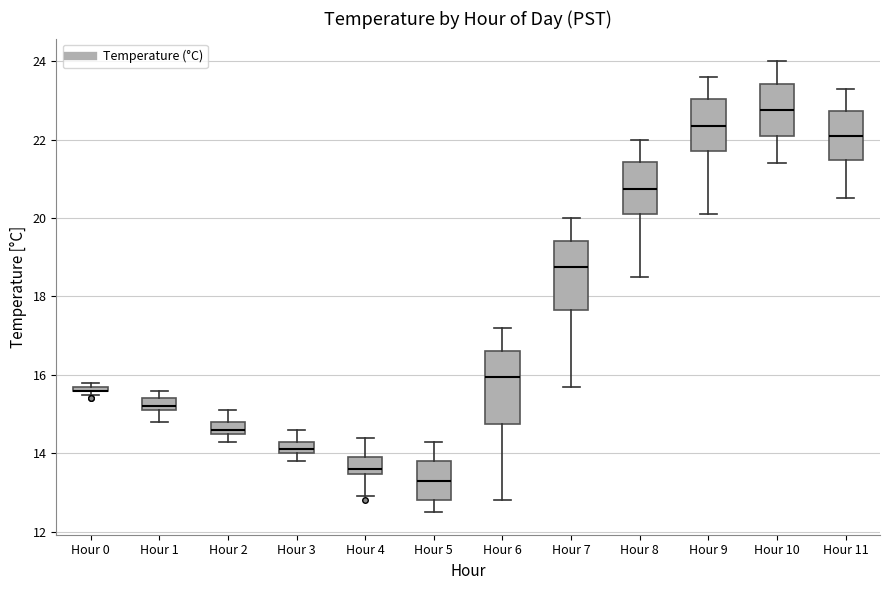

Where is the lower edge of the box for Hour 10 on the y-axis? The values are not printed on the chart, so give them approximately, as read against the axis.

22.2